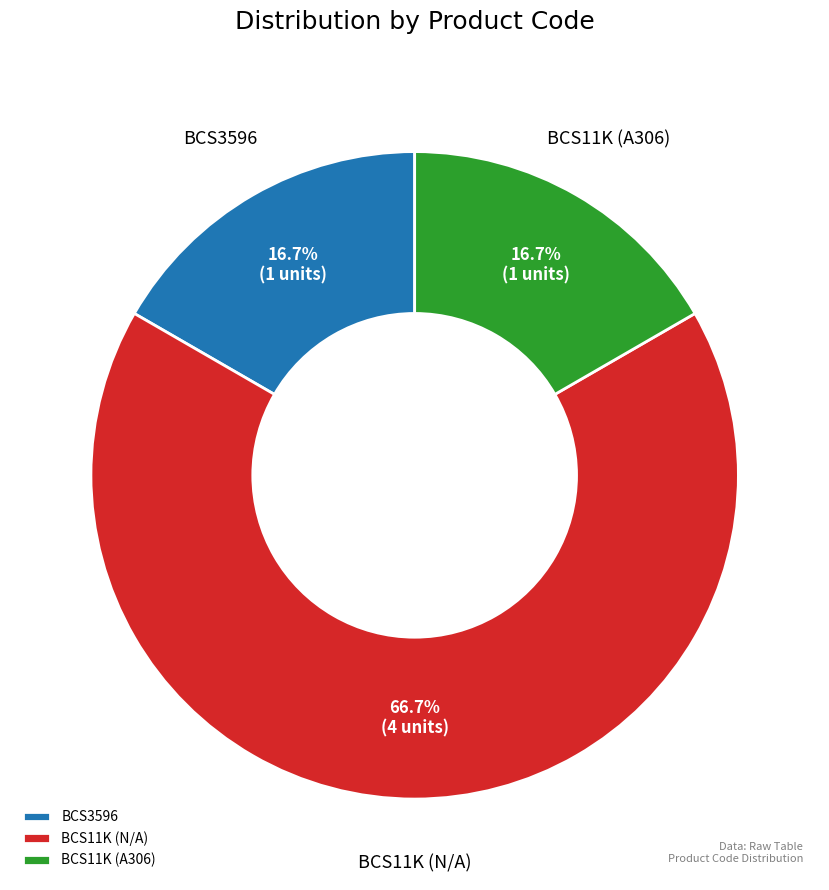

Is BCS11K (A306) the majority of the pie?

No